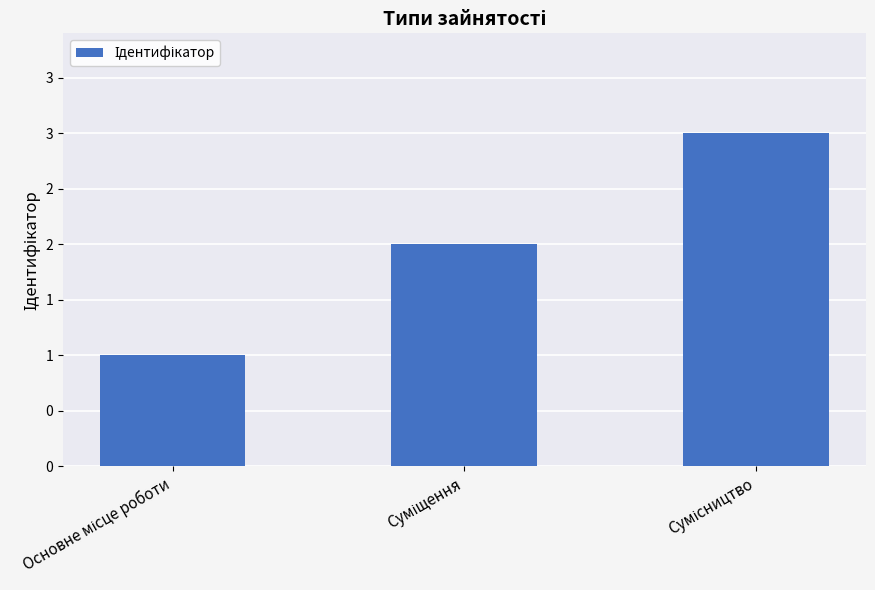

How many values are between 1 and 3?

3